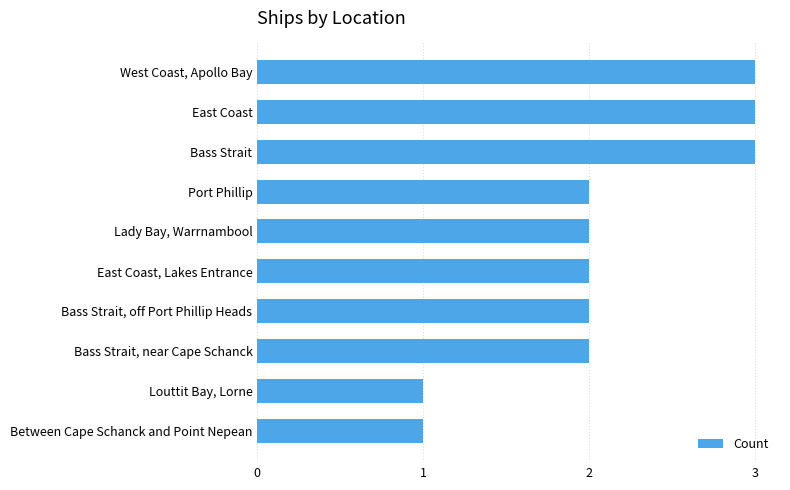

What is the ratio of the value at East Coast, Lakes Entrance to the value at Lady Bay, Warrnambool?

1.0